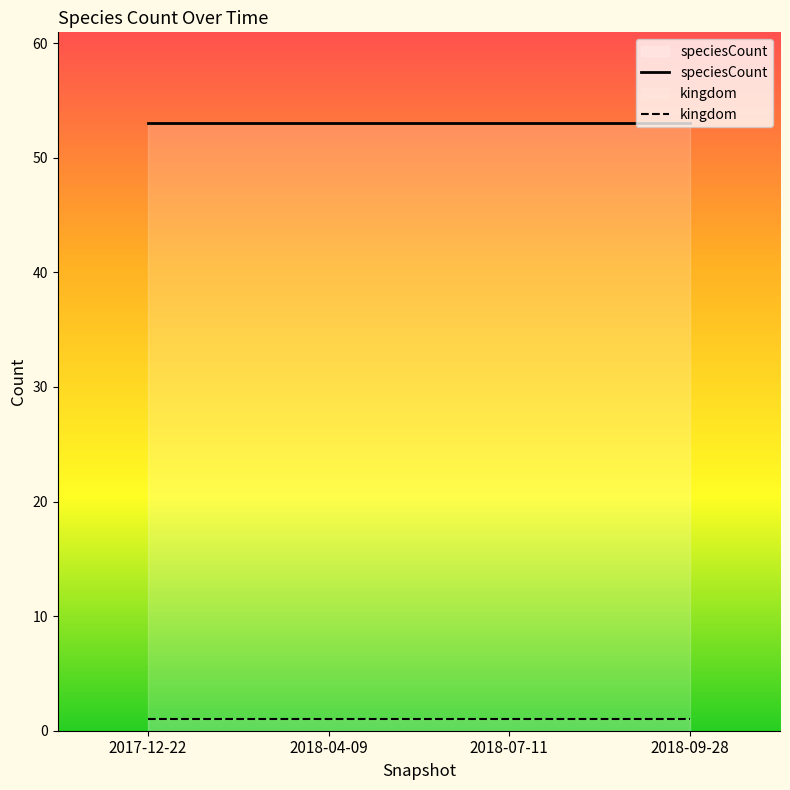

True or false: speciesCount and kingdom cross at least once.

False